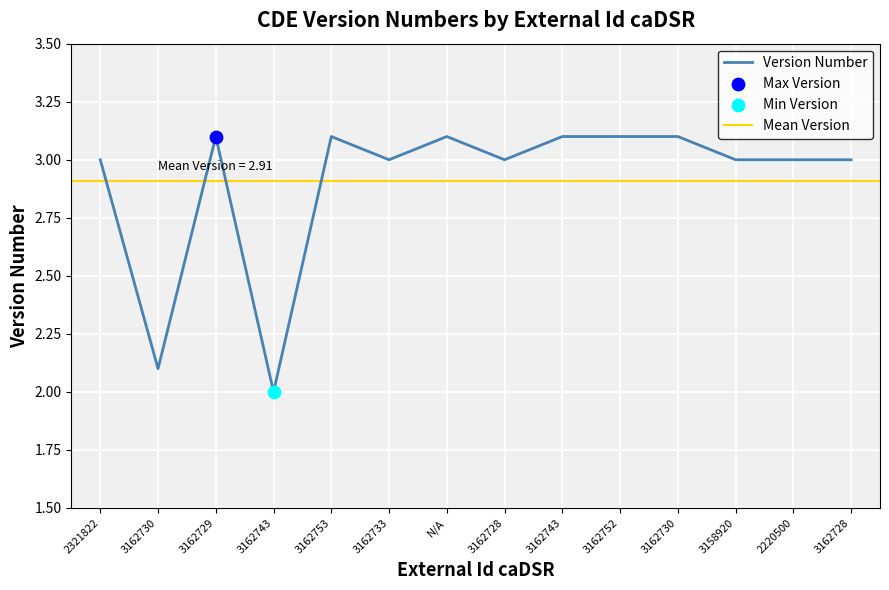

What is the change in value from 3162743 to 3162728?

+1.0